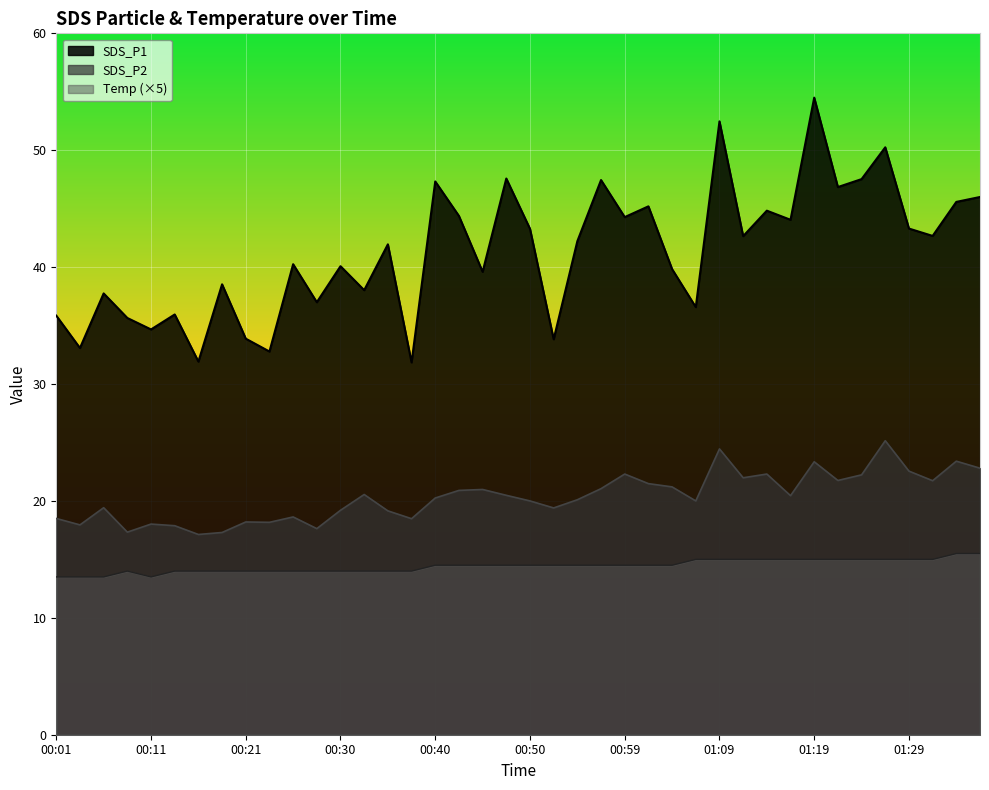

List the labels in order of SDS_P1 value, smallest first.

00:38, 00:16, 00:23, 00:03, 00:52, 00:21, 00:11, 00:08, 00:01, 00:13, 01:07, 00:28, 00:06, 00:33, 00:18, 00:45, 01:04, 00:30, 00:25, 00:35, 00:55, 01:12, 01:31, 00:50, 01:29, 01:16, 00:59, 00:42, 01:14, 01:02, 01:34, 01:36, 01:21, 00:40, 00:57, 01:24, 00:47, 01:26, 01:09, 01:19